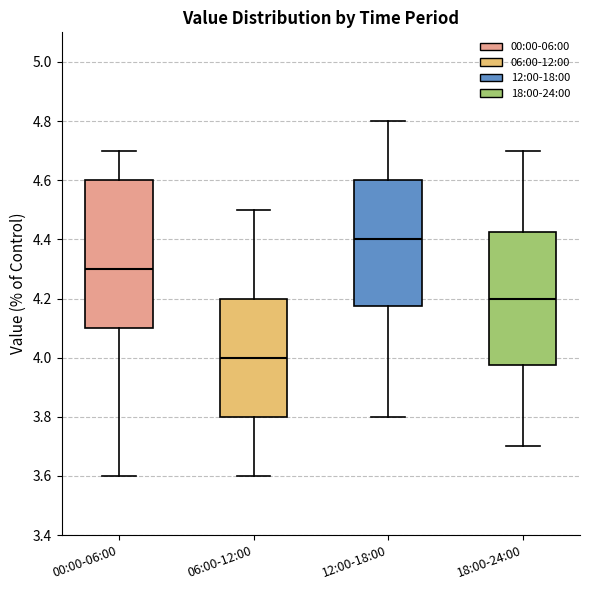

Reading left to right, read every box against the y-axis: the position of its median line, the range the box covers, and the ends of its whiskers. The values are not printed on the chart, so give them approximately, as read against the axis.

00:00-06:00: median 4.30, box 4.10 to 4.60, whiskers 3.60 to 4.70
06:00-12:00: median 4.00, box 3.80 to 4.20, whiskers 3.60 to 4.50
12:00-18:00: median 4.40, box 4.18 to 4.60, whiskers 3.80 to 4.80
18:00-24:00: median 4.20, box 3.98 to 4.42, whiskers 3.70 to 4.70